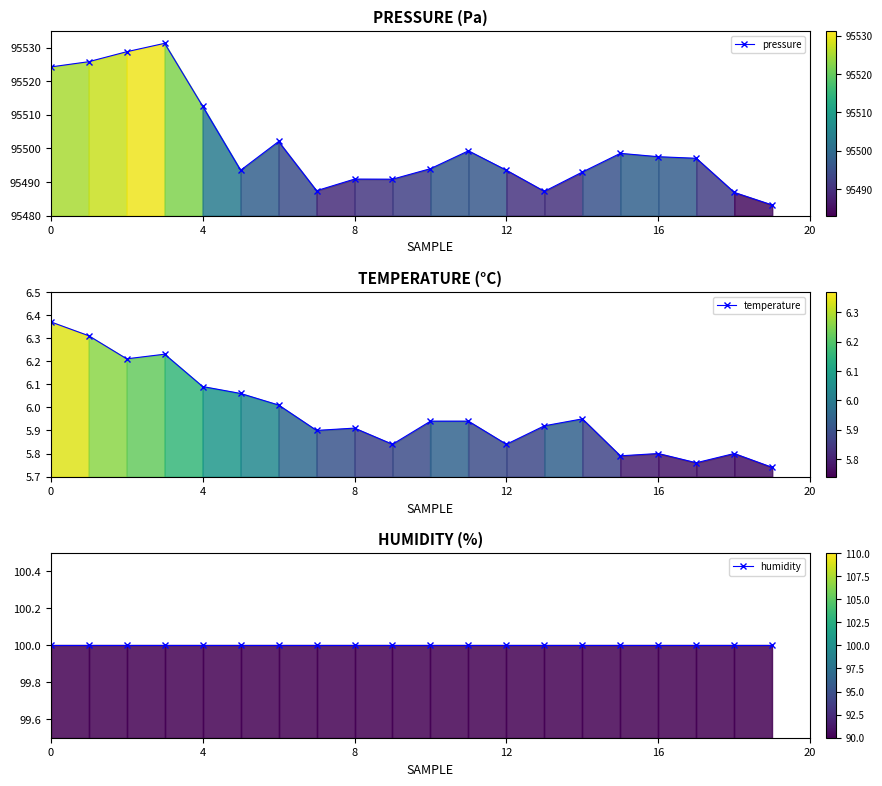

What is the value of the temperature point at the 1st from the left?

6.4